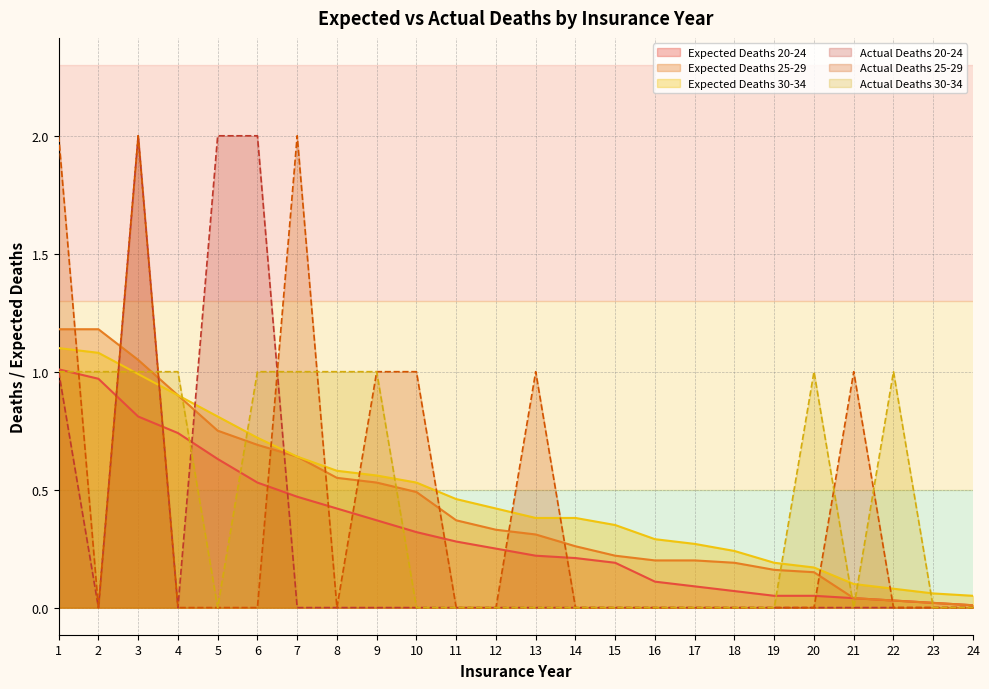

How many intersections are there between Actual Deaths 25-29 and Expected Deaths 30-34?

11